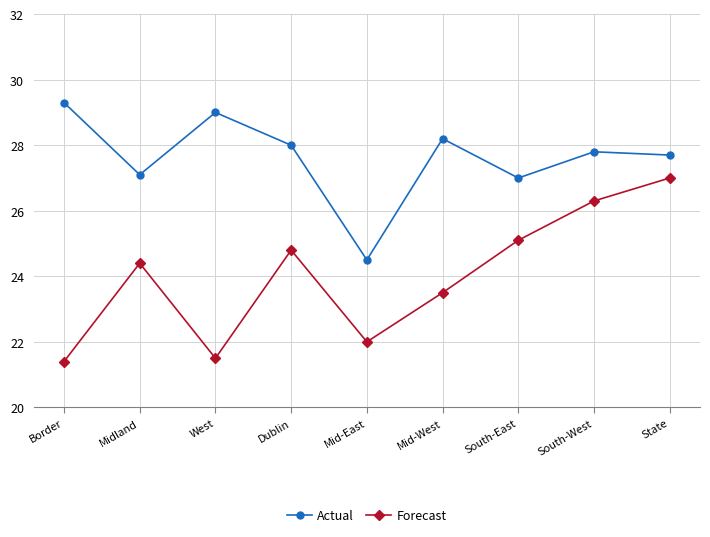

What is the sum of all Actual values?

248.6